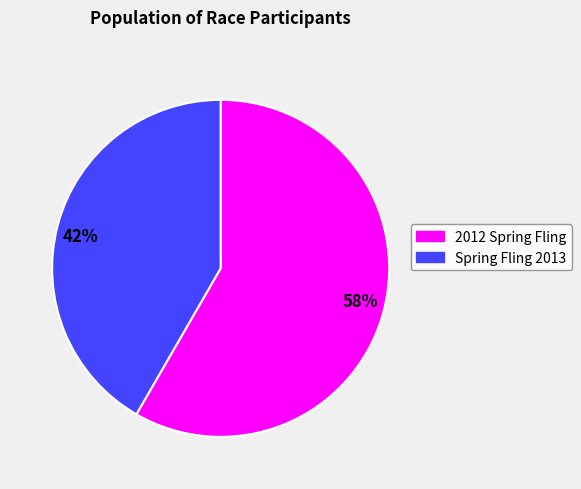

The 42% slice represents 50% of the pie. True or false?

False